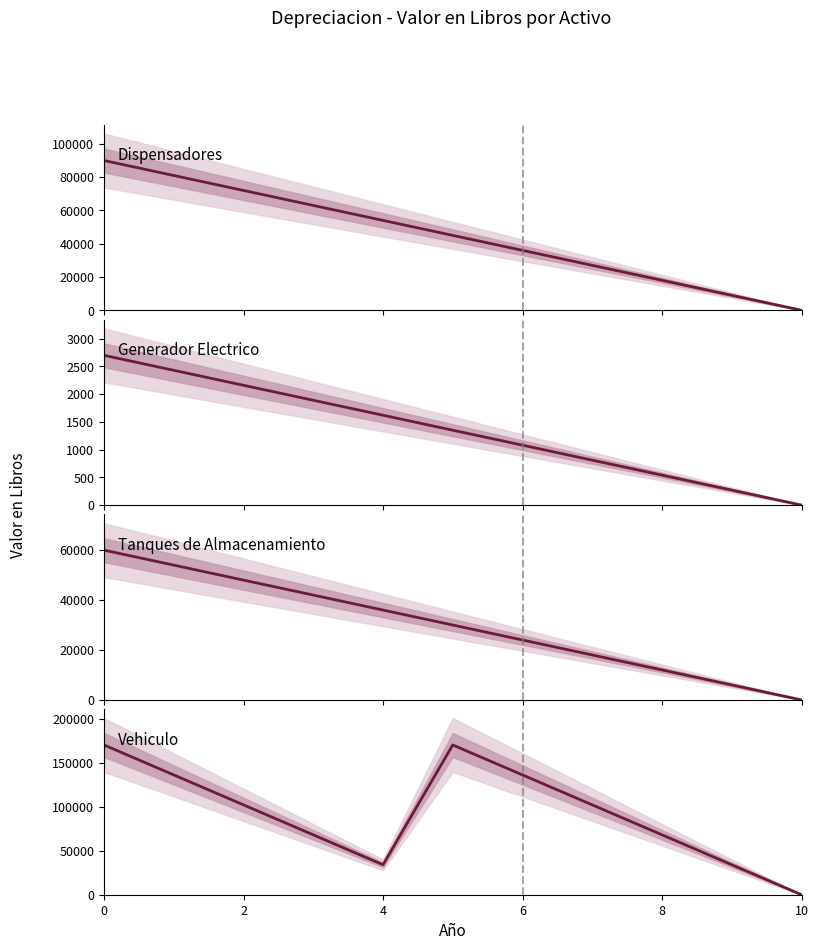

How many values in Vehiculo - Valor en Libros are above zero?

10